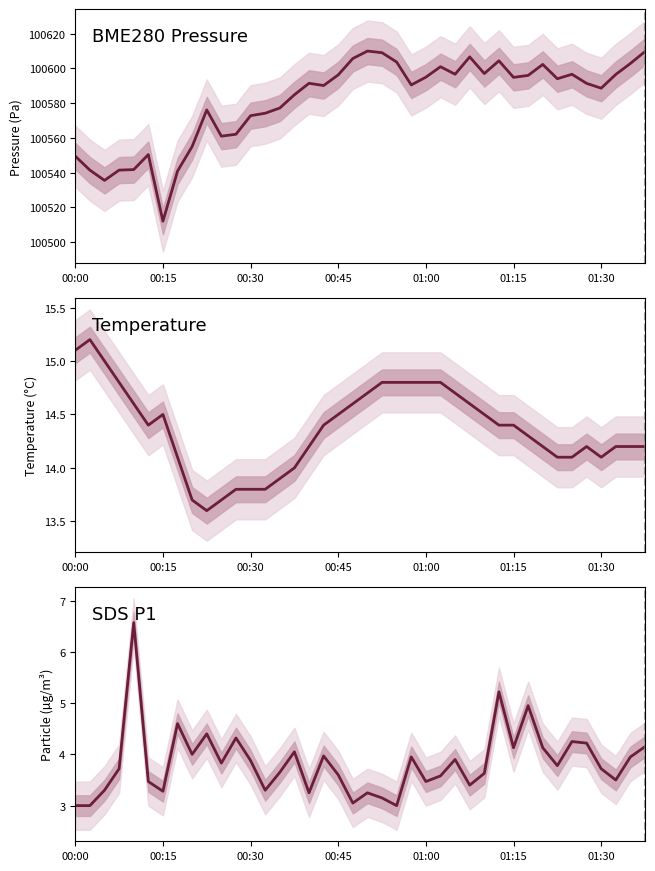

What is the highest value of the Temperature series?

15.2